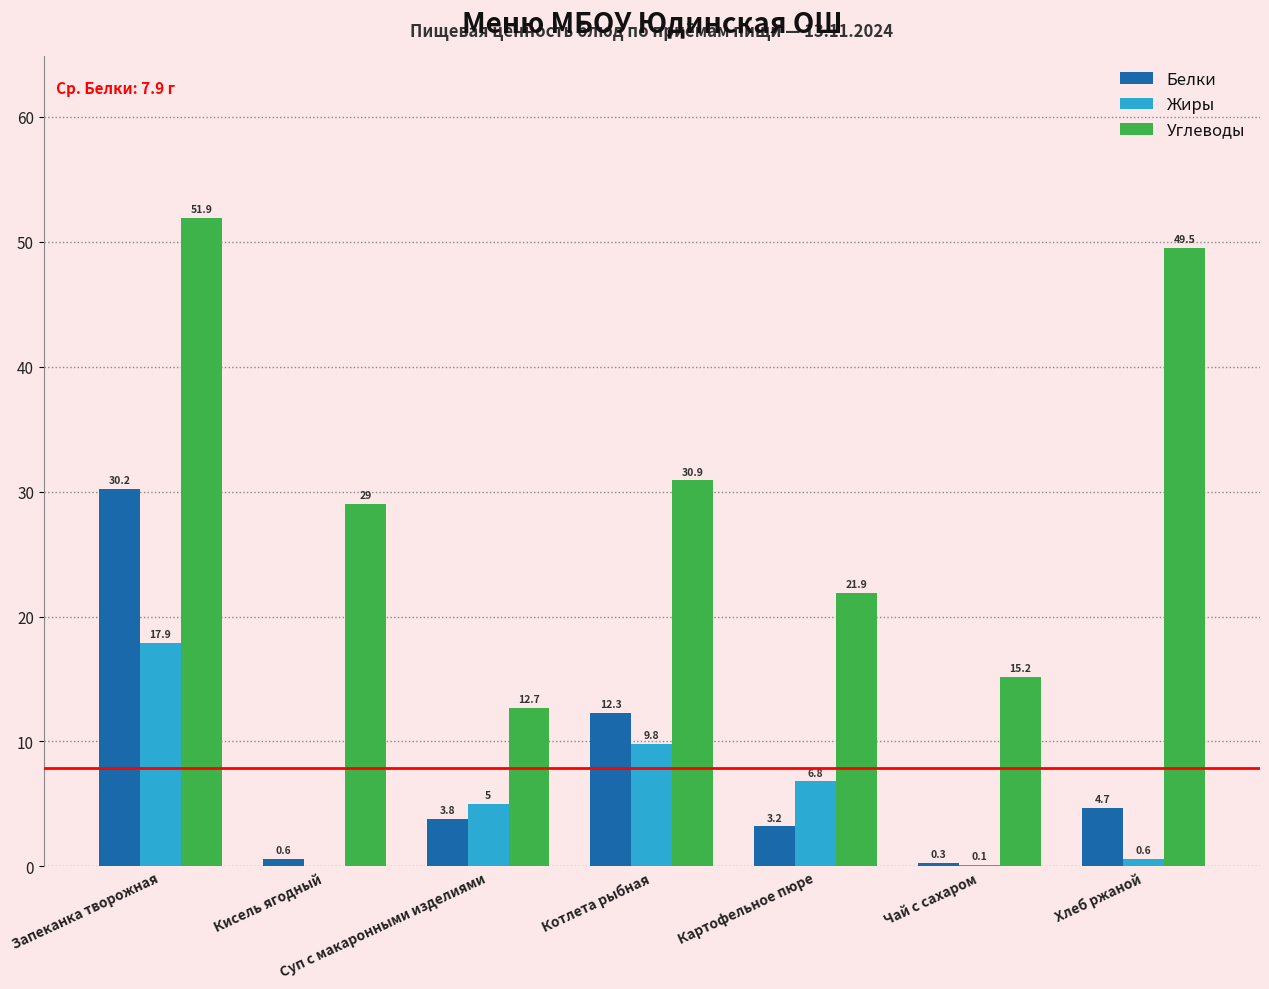

Which series has the largest total across all categories?

Углеводы